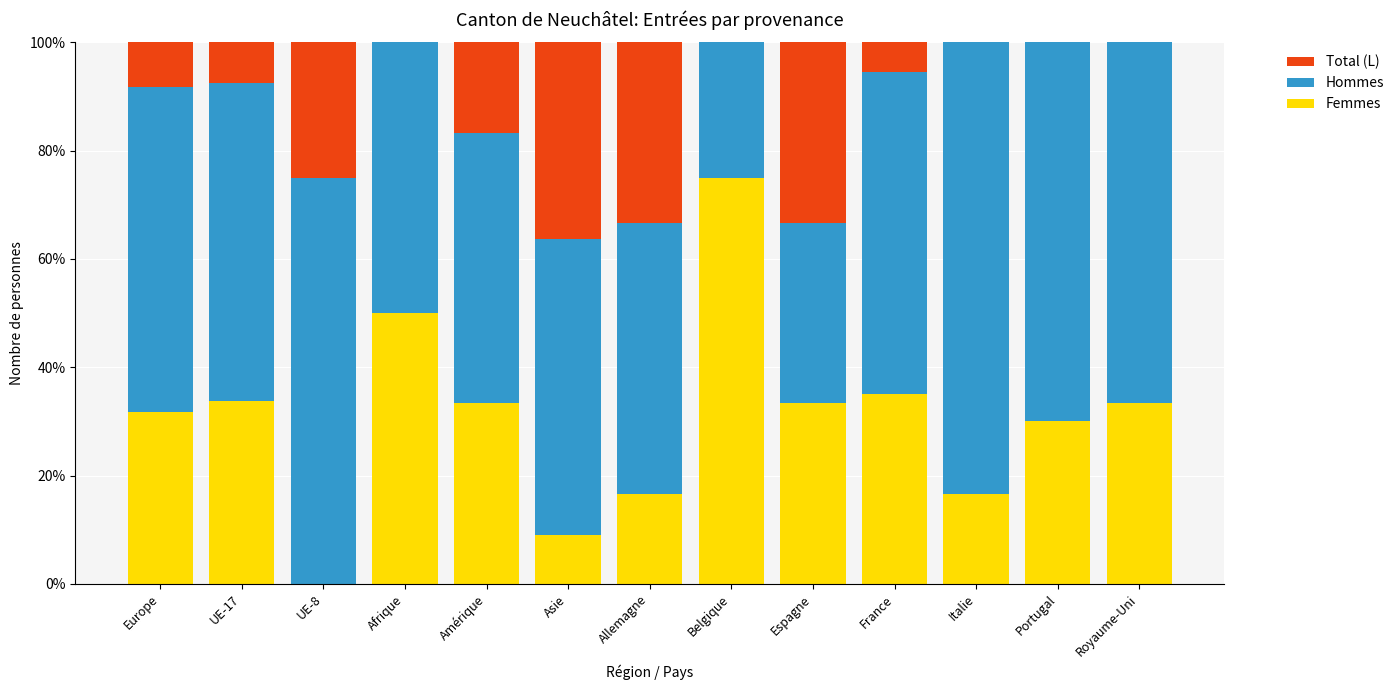

Which category has the highest value in the Femmes series?

Belgique